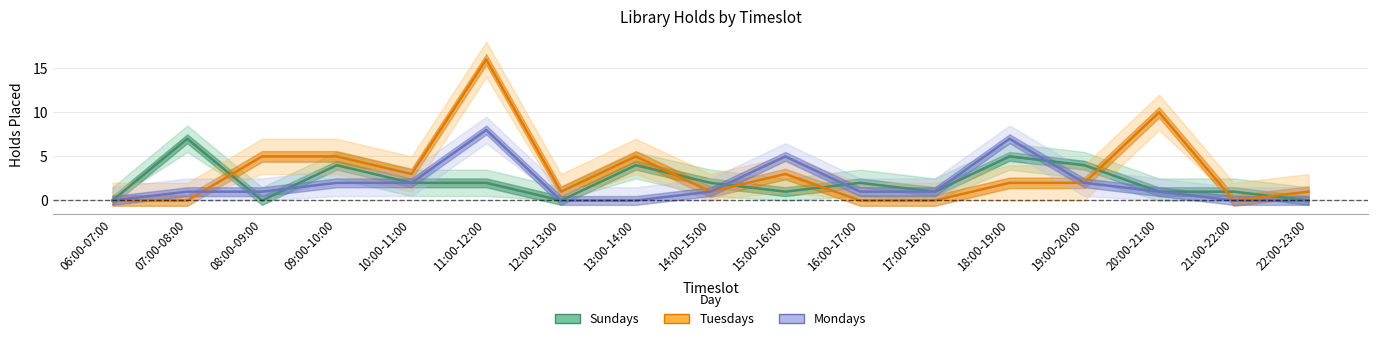

Where is the first local maximum for Mondays?

11:00-12:00